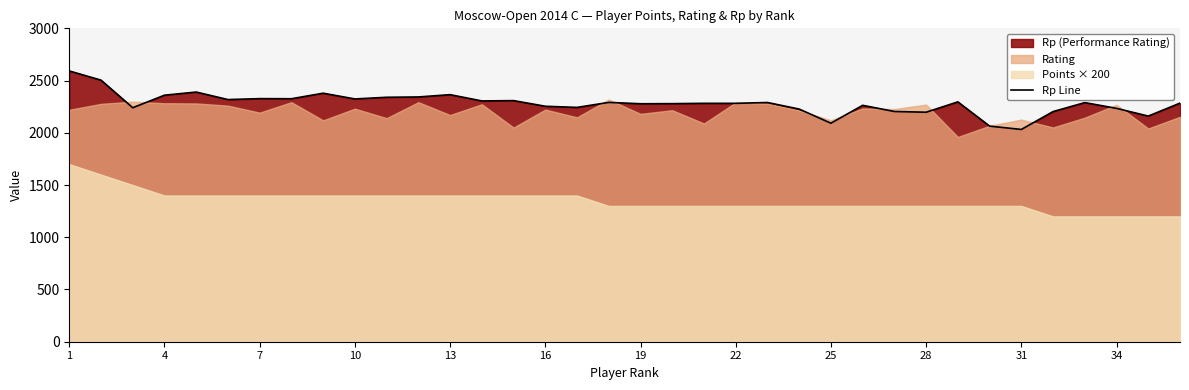

Does the chart display data point markers on the line(s)?

No